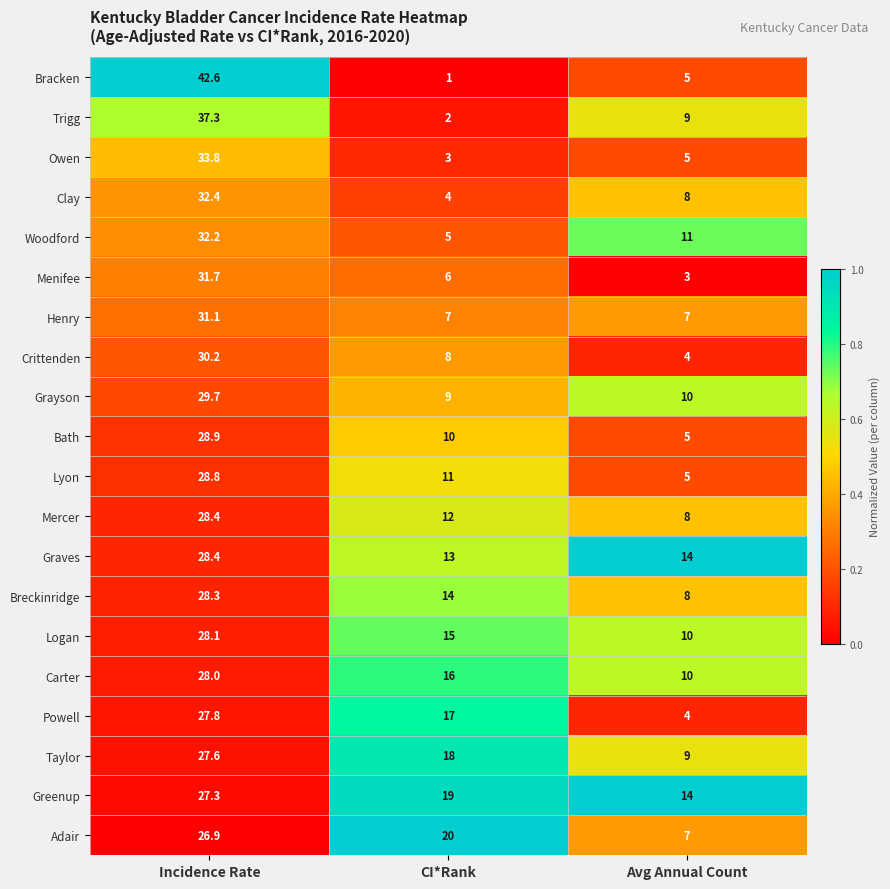

What is the sum of the Bracken values at CI*Rank and Incidence Rate?

43.6